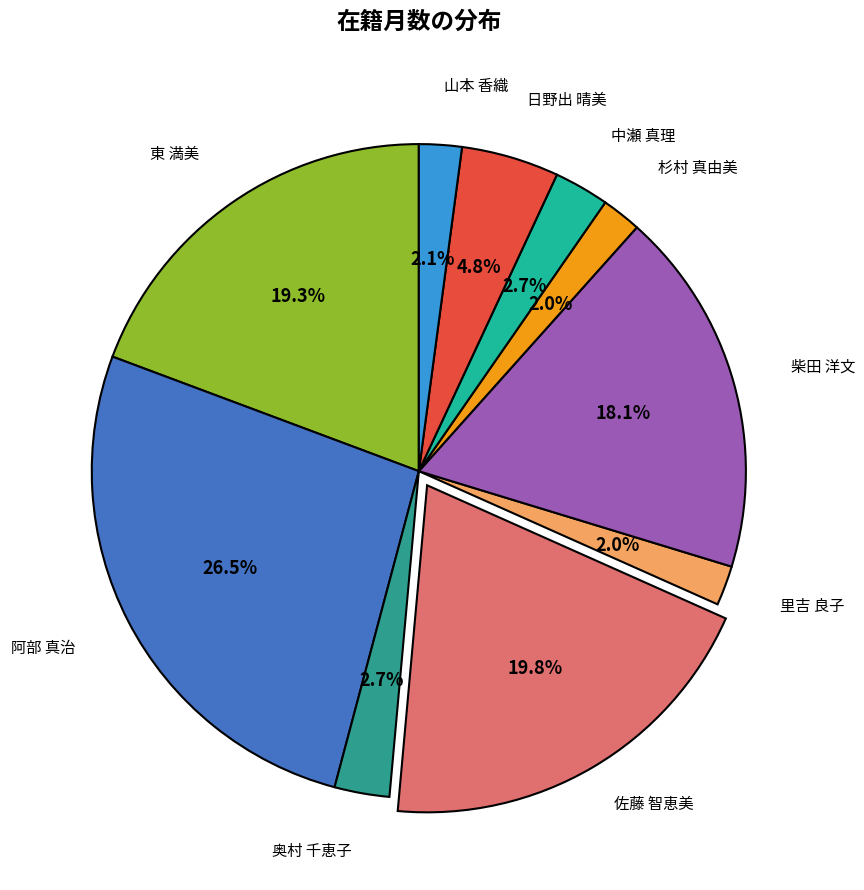

The 佐藤 智恵美 slice represents 31% of the pie. True or false?

False